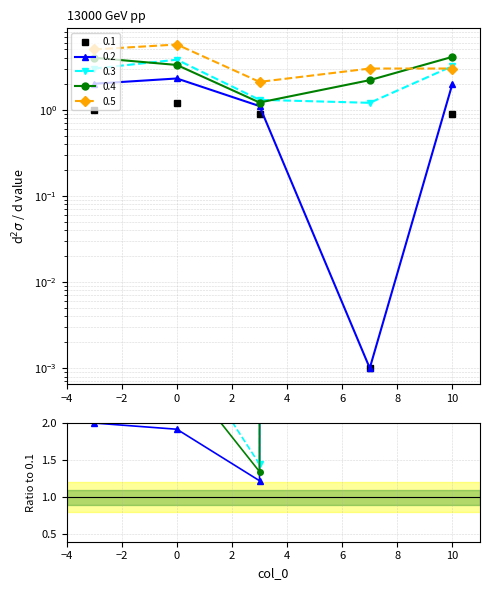

Read the 0.5 value at 3.

2.1